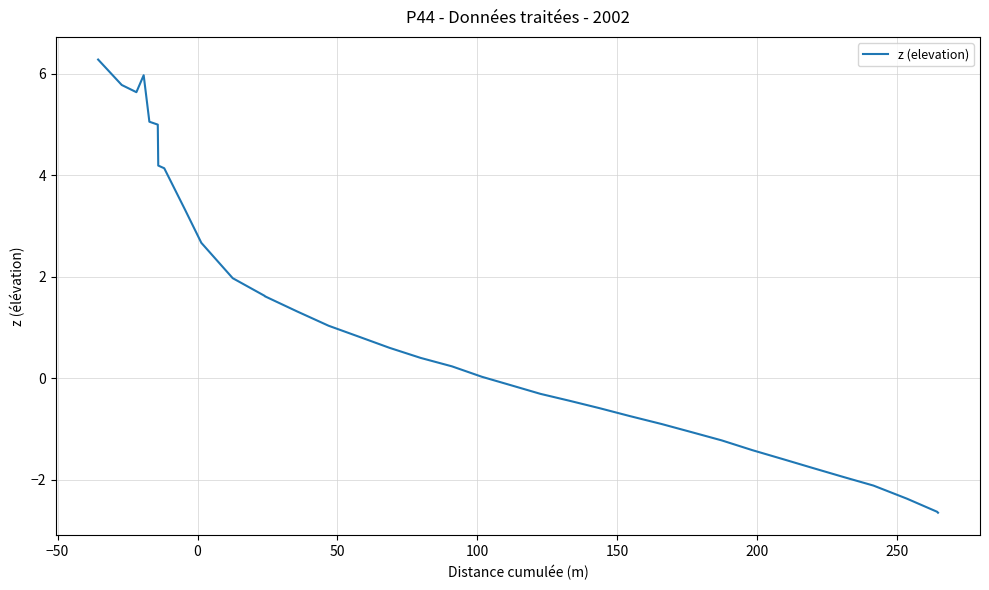

What is the maximum value shown in the chart?

6.3